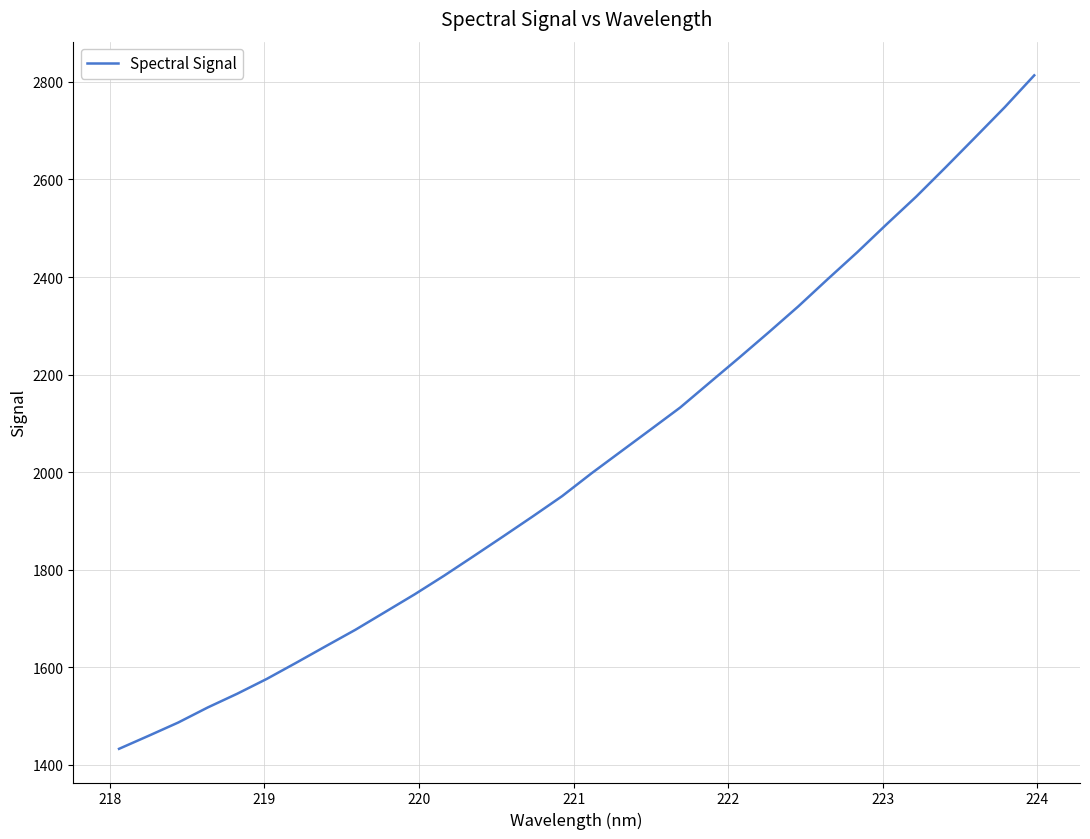

What is the maximum value shown in the chart?

2813.4